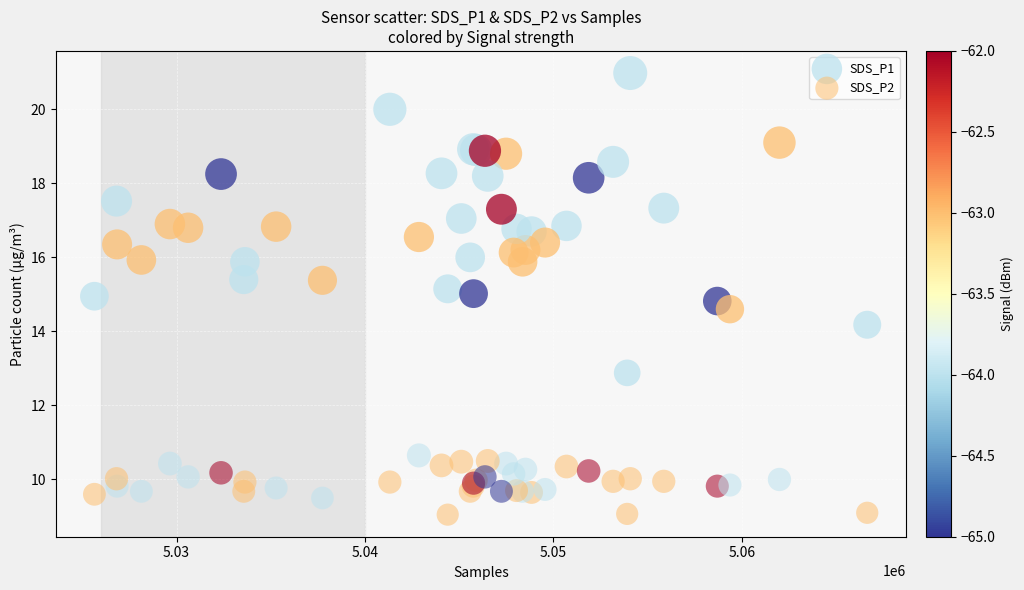

What are all the series names shown in the legend?

SDS_P1, SDS_P2